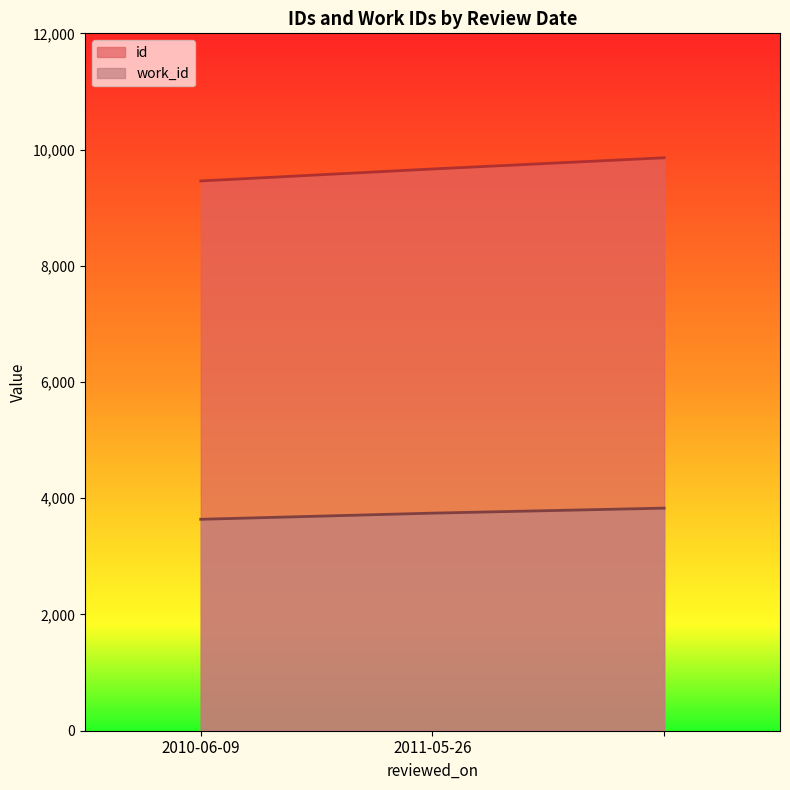

Is it true that work_id equals 3744 at 2011-05-26?

True